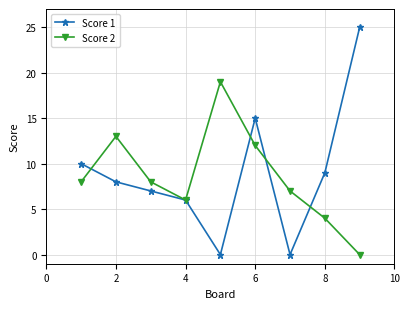

Which series has the largest range (max minus min)?

Score 1